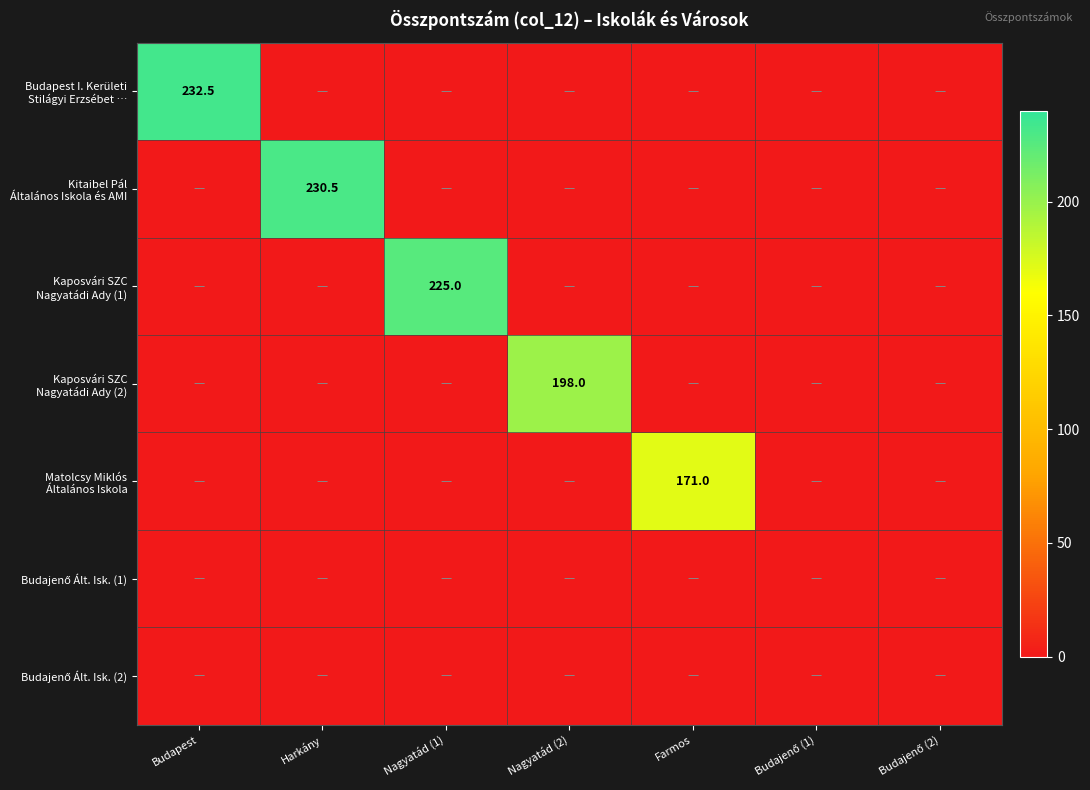

Which series has the largest range (max minus min)?

Budapest I. Kerületi Stilágyi Erzsébet …